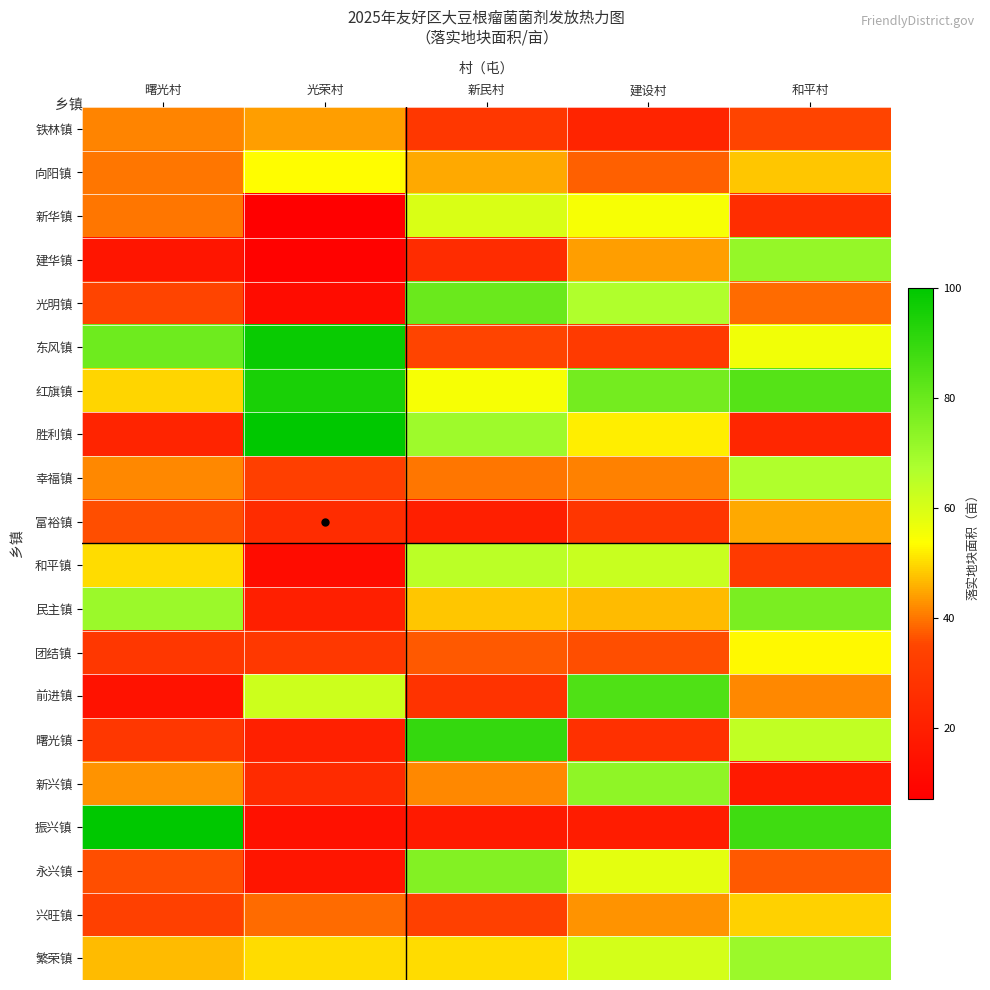

Which category has the highest value across all series?

光荣村